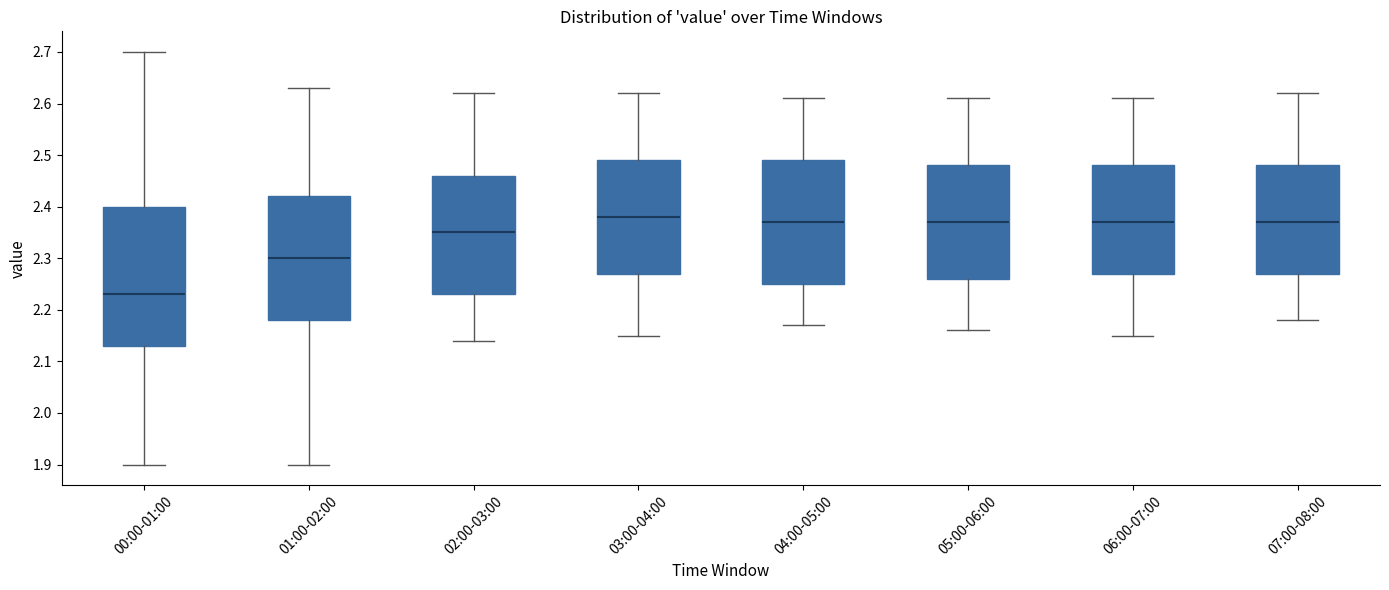

Reading left to right, read every box against the y-axis: the position of its median line, the range the box covers, and the ends of its whiskers. The values are not printed on the chart, so give them approximately, as read against the axis.

00:00-01:00: median 2.23, box 2.13 to 2.40, whiskers 1.90 to 2.70
01:00-02:00: median 2.30, box 2.18 to 2.42, whiskers 1.90 to 2.63
02:00-03:00: median 2.35, box 2.23 to 2.46, whiskers 2.14 to 2.62
03:00-04:00: median 2.38, box 2.27 to 2.49, whiskers 2.15 to 2.62
04:00-05:00: median 2.37, box 2.25 to 2.49, whiskers 2.17 to 2.61
05:00-06:00: median 2.37, box 2.26 to 2.48, whiskers 2.16 to 2.61
06:00-07:00: median 2.37, box 2.27 to 2.48, whiskers 2.15 to 2.61
07:00-08:00: median 2.37, box 2.27 to 2.48, whiskers 2.18 to 2.62